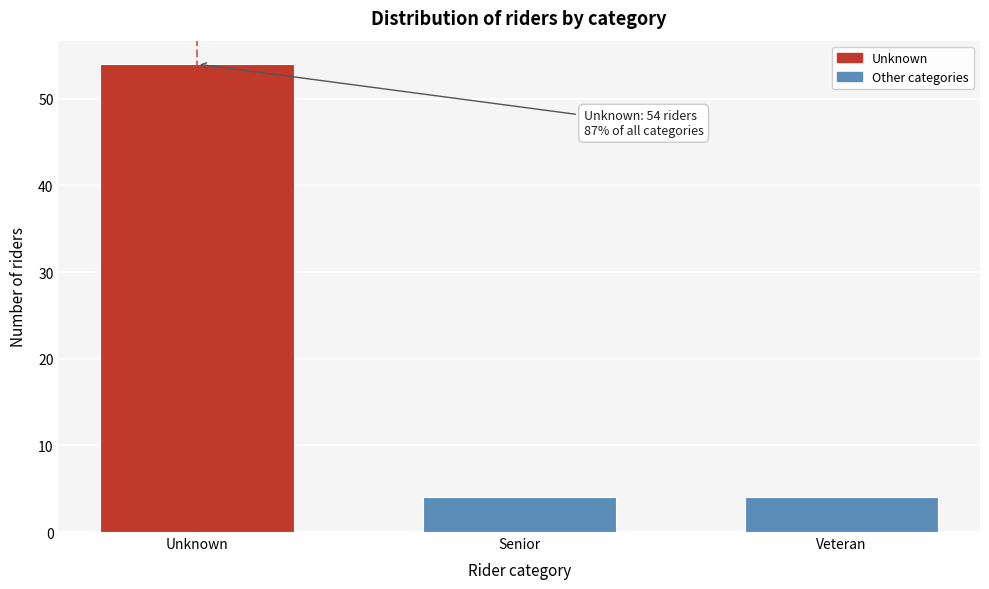

Reading right to left, transcribe all the data shown in this chart.

Veteran=4	Senior=4	Unknown=54